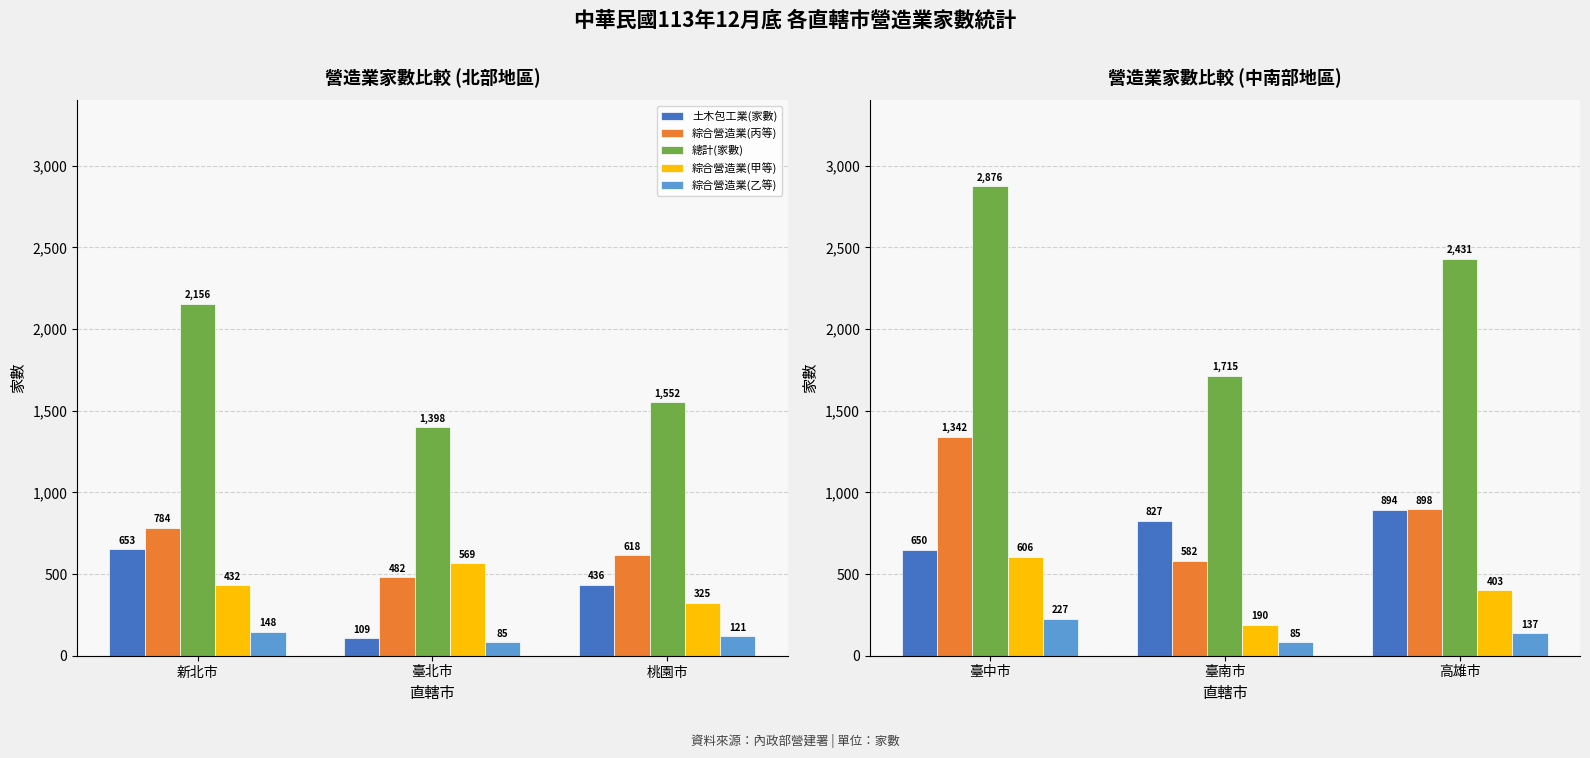

Rank the categories by 綜合營造業(丙等) value from lowest to highest.

臺南市, 高雄市, 臺中市